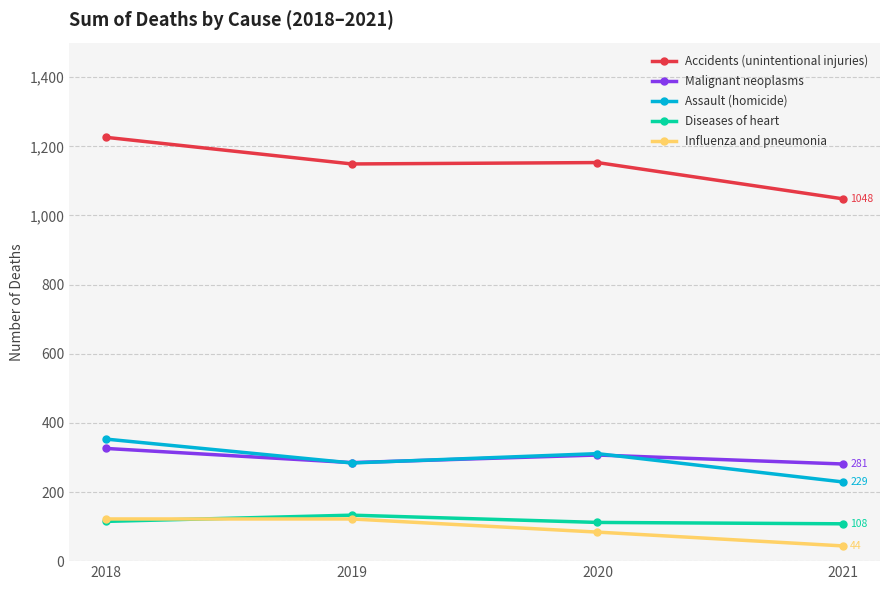

True or false: Accidents (unintentional injuries) and Assault (homicide) intersect in this chart.

False